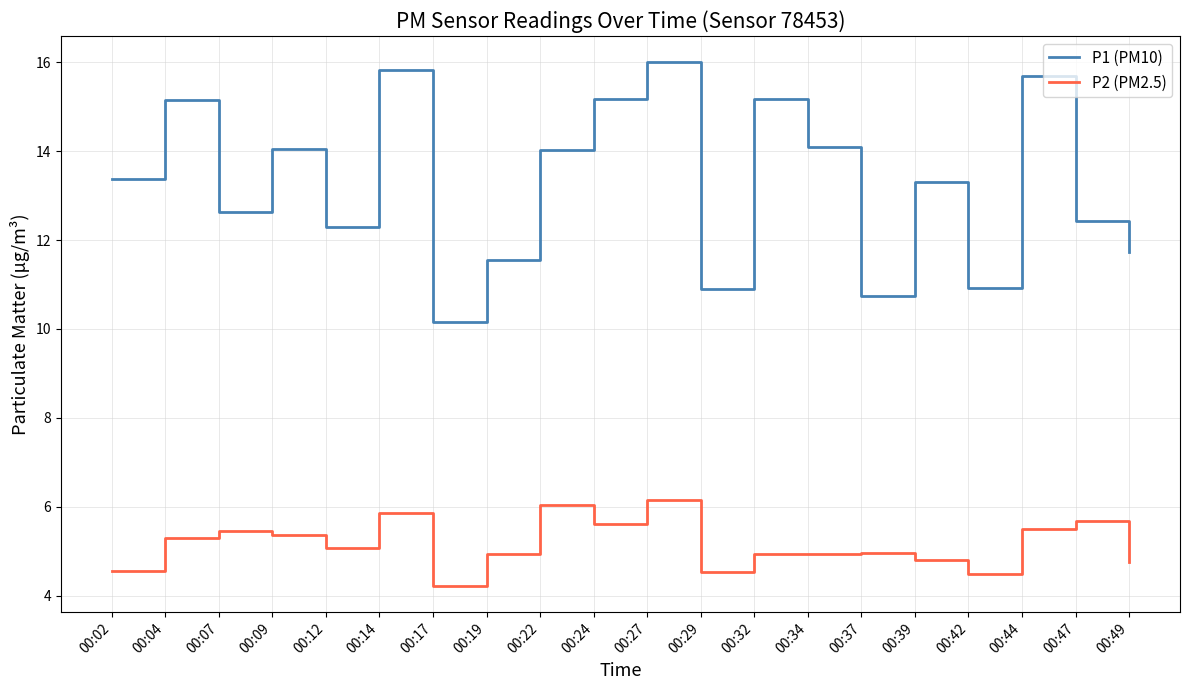

Which label corresponds to the smallest value in the chart?

00:17